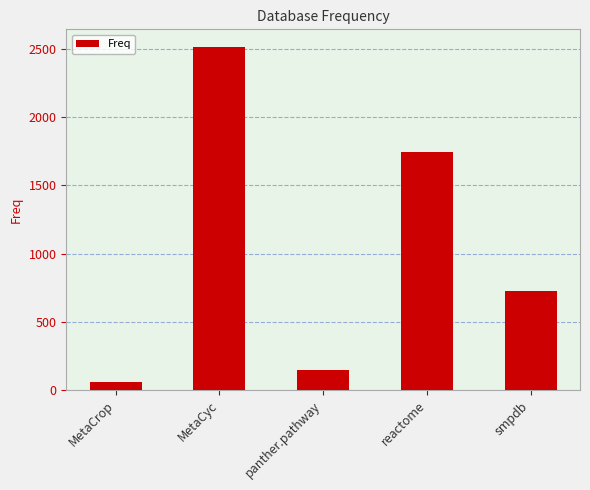

Does the chart contain stacked bars?

No